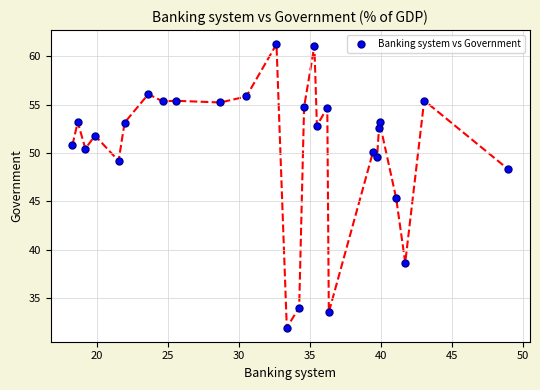

What is the range of X values (max minus min)?

30.7